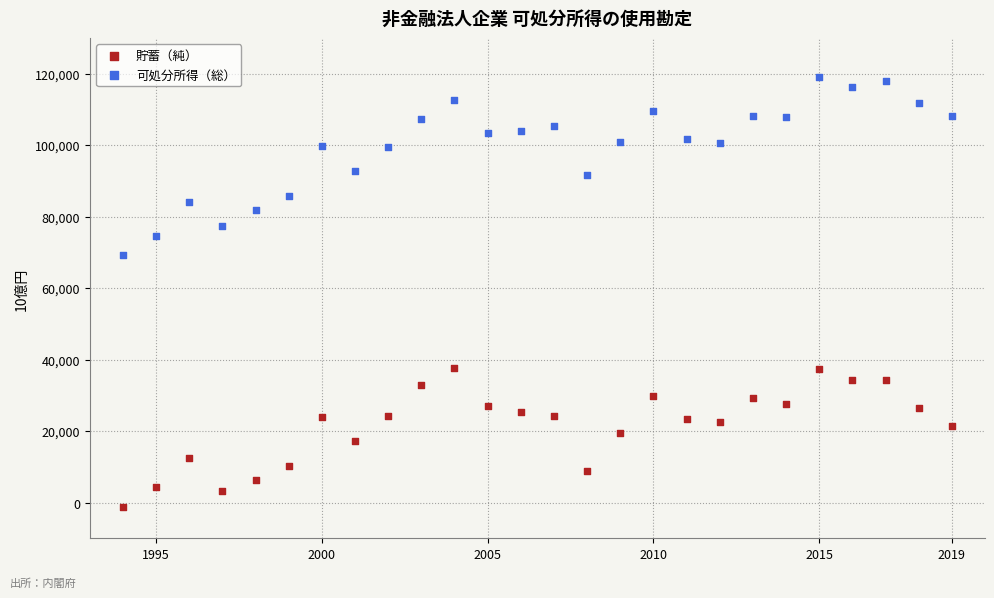

What are all the series names shown in the legend?

貯蓄（純）, 可処分所得（総）